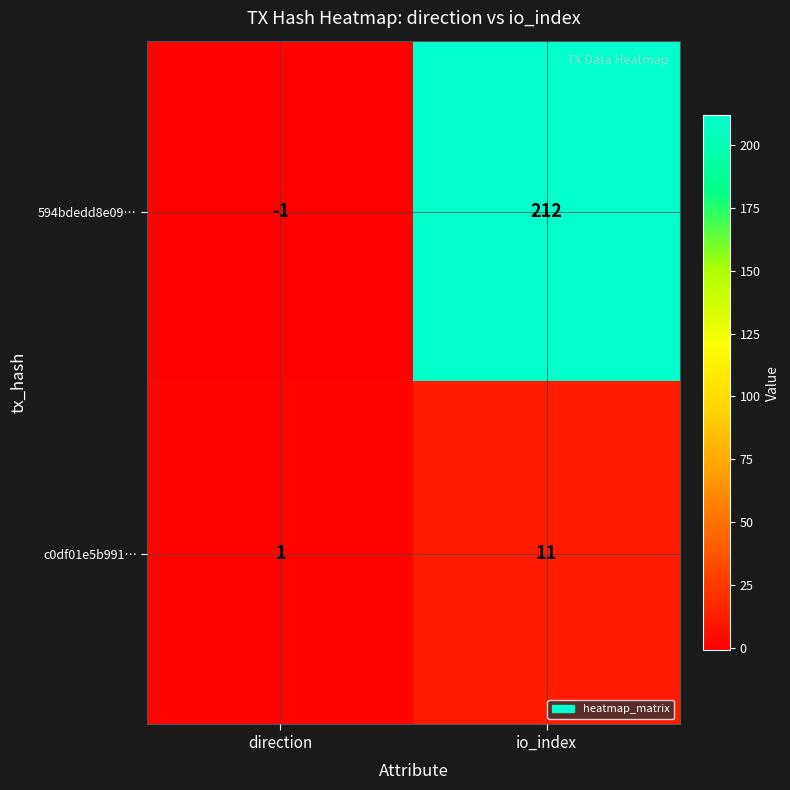

How many data points does each series have?

2